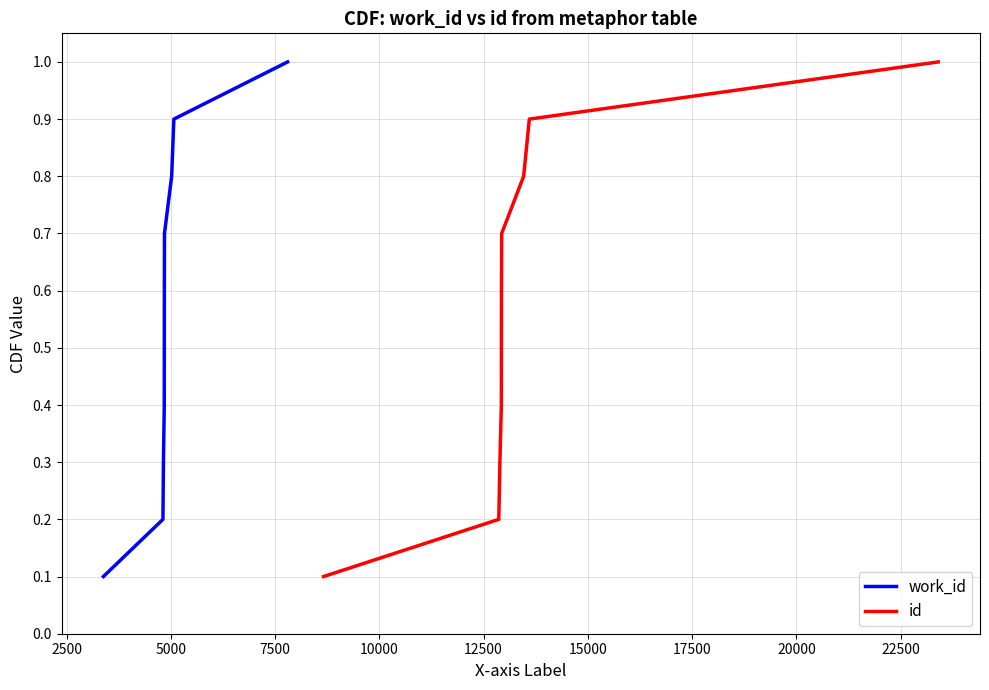

What is the highest value of the work_id series?

1.0